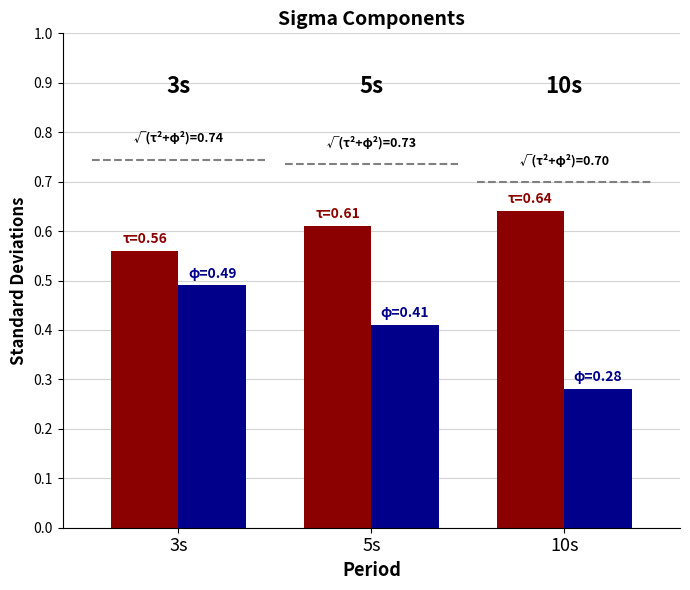

Does the chart contain any negative values?

No